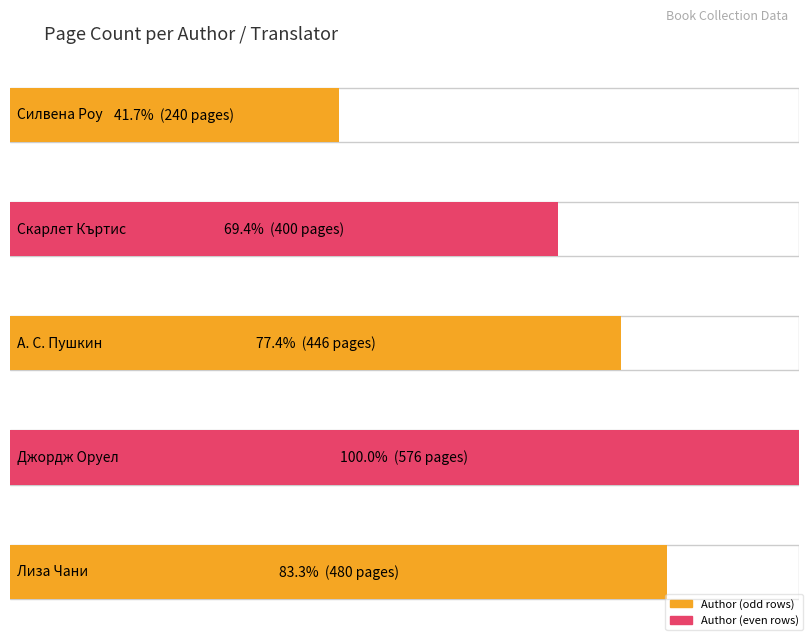

The value at Силвена Роу is 112. True or false?

False